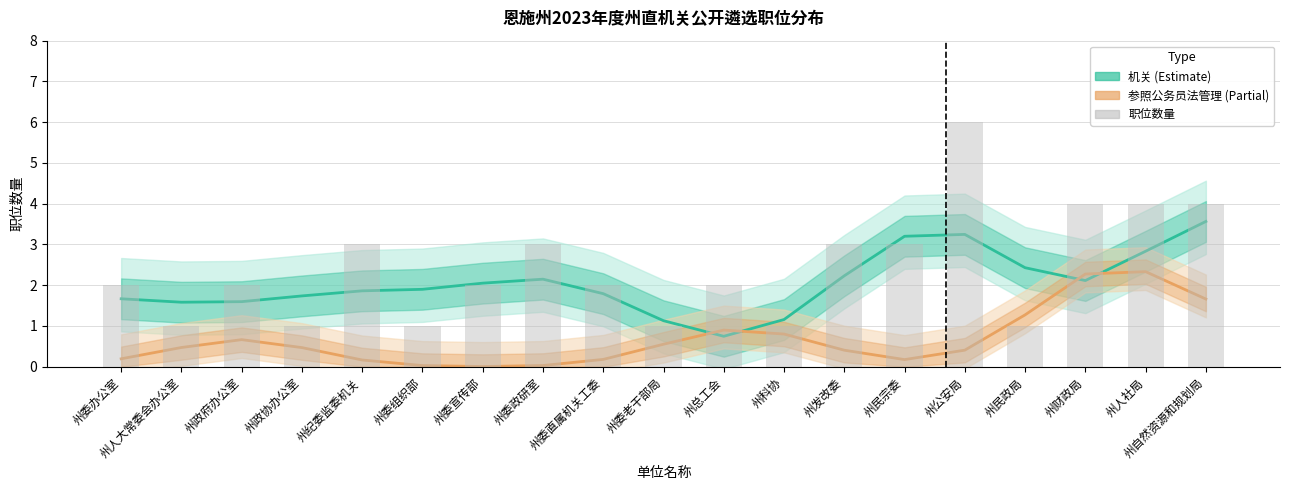

Which series has the widest spread of values?

职位数量